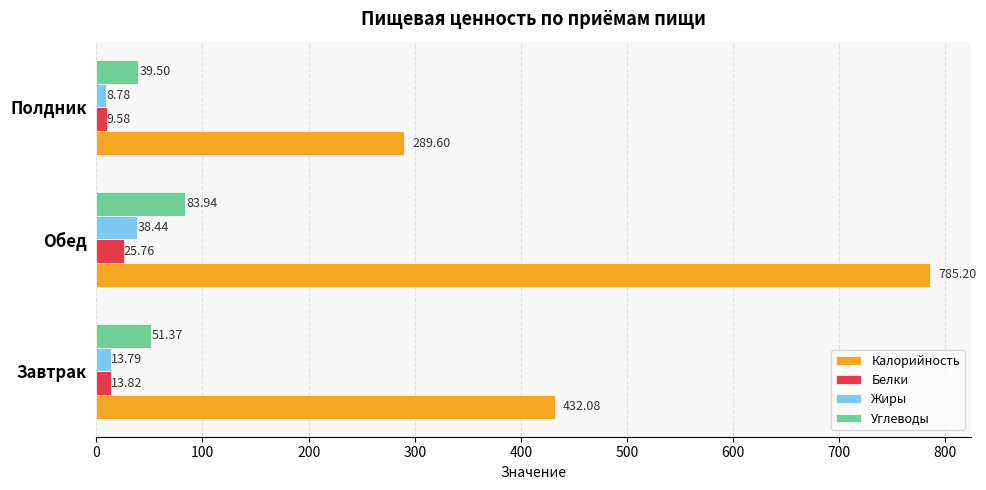

List the series in order of their peak value, lowest first.

Белки, Жиры, Углеводы, Калорийность